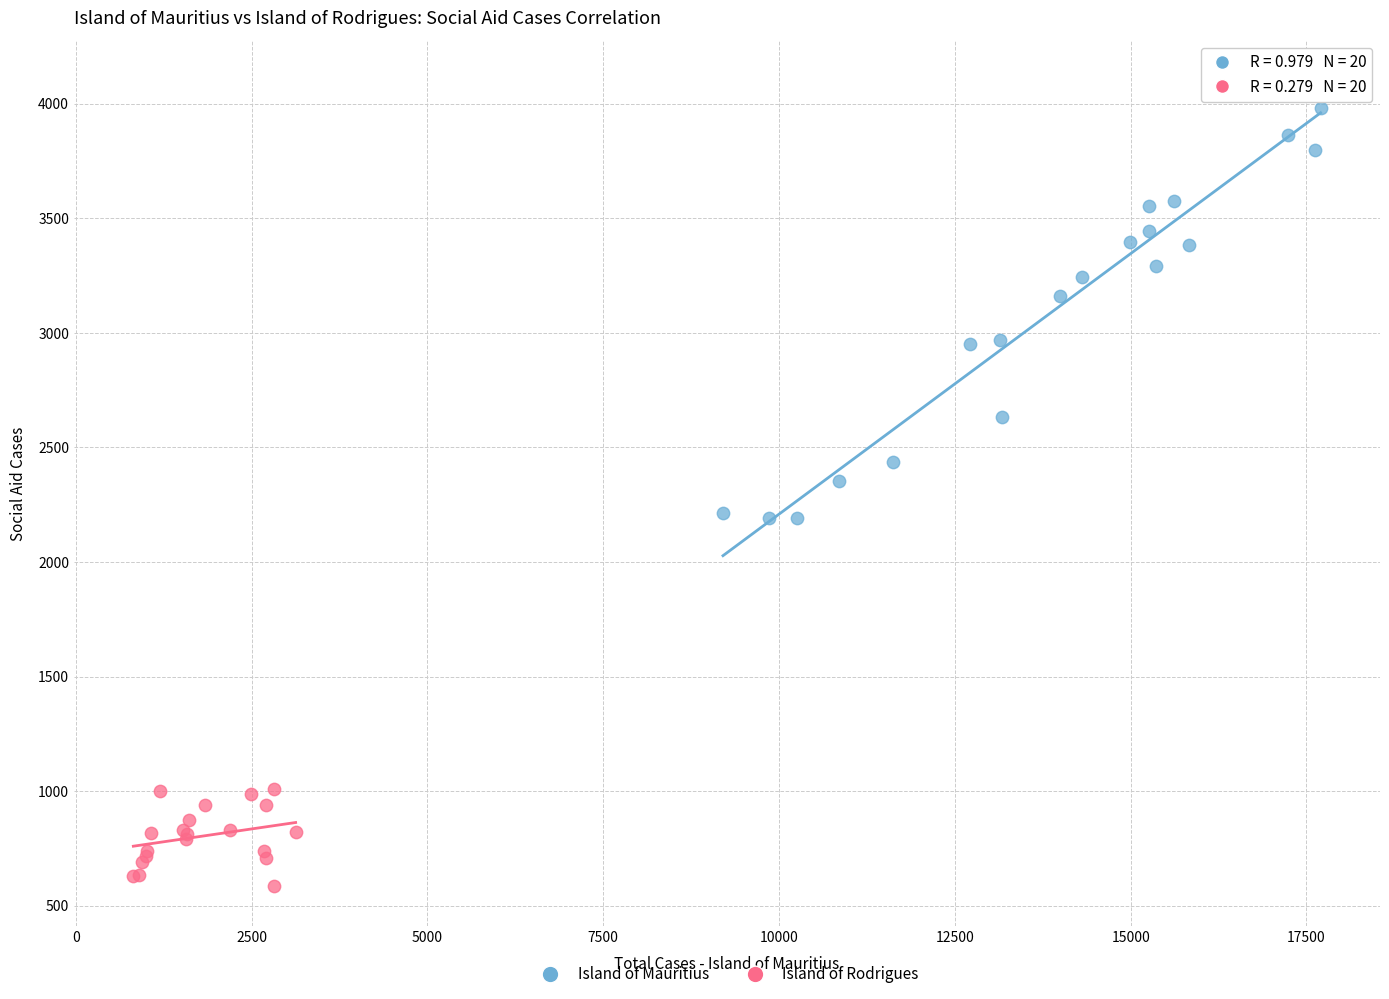

Which series contains the lowest Y value?

Island of Rodrigues